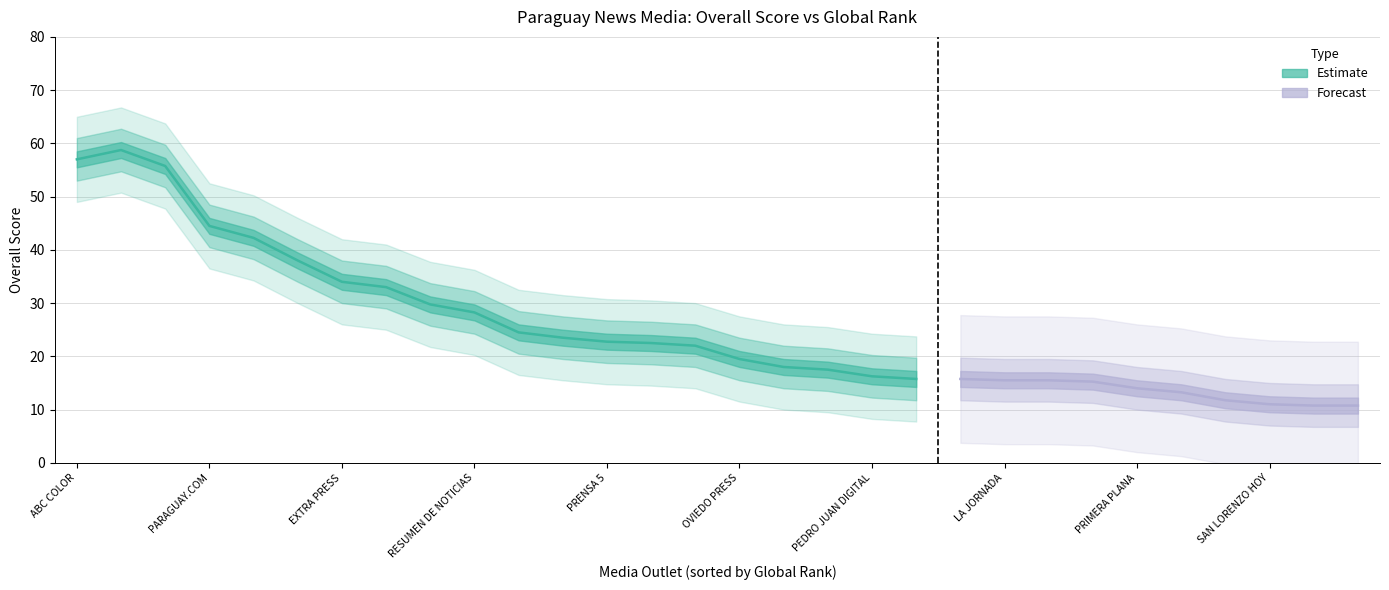

Is it true that the value at TNPRESS is 10.8?

True